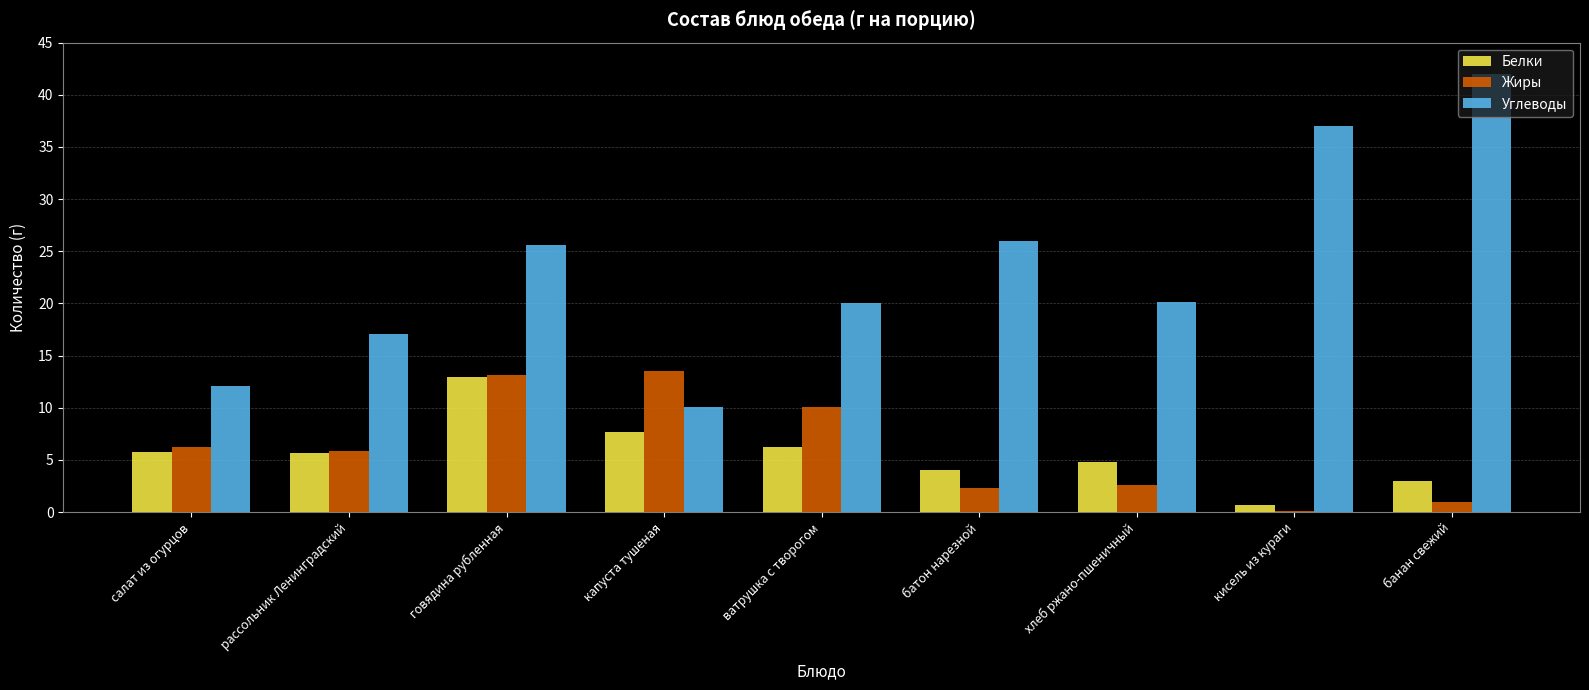

At which label does Белки reach its peak?

говядина рубленная